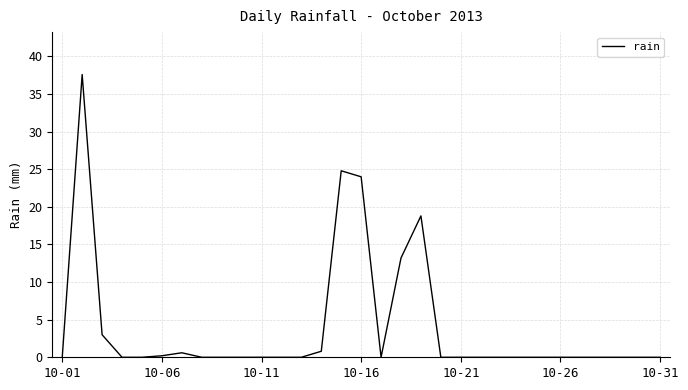

What is the maximum value shown in the chart?

37.6